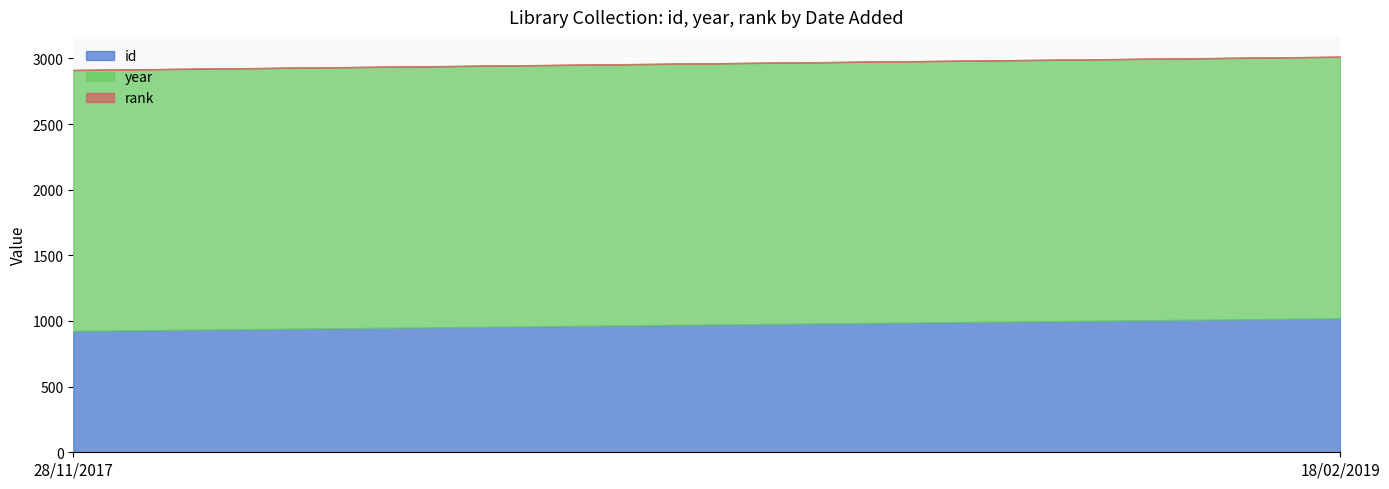

What position from the left is 18/02/2019?

2